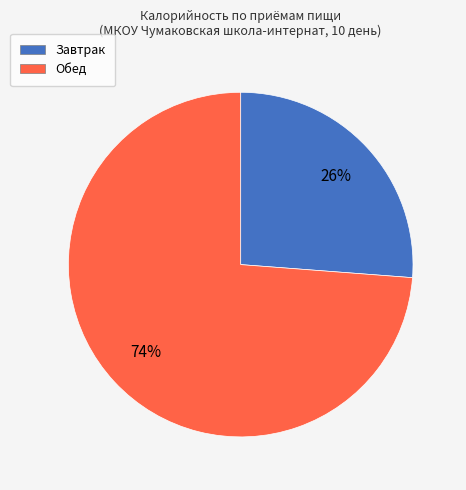

Which slice is the smallest?

Завтрак